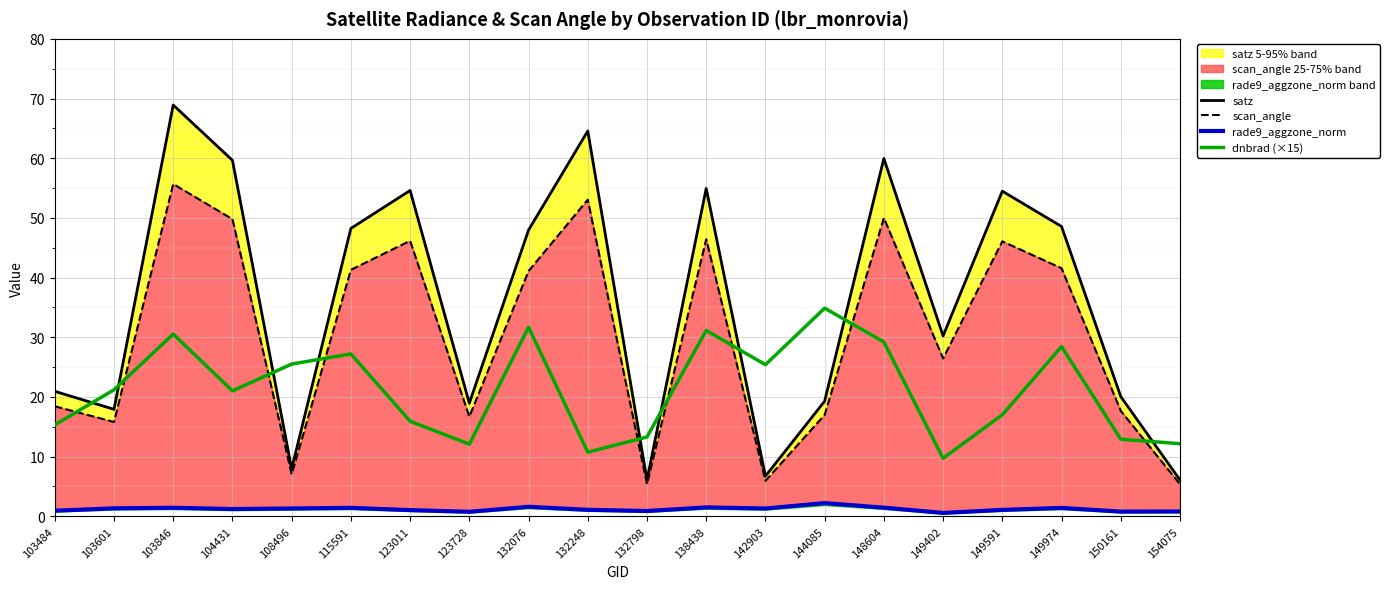

Rank the series by their maximum value, from lowest to highest.

rade9_aggzone_norm, dnbrad (×15), scan_angle, satz